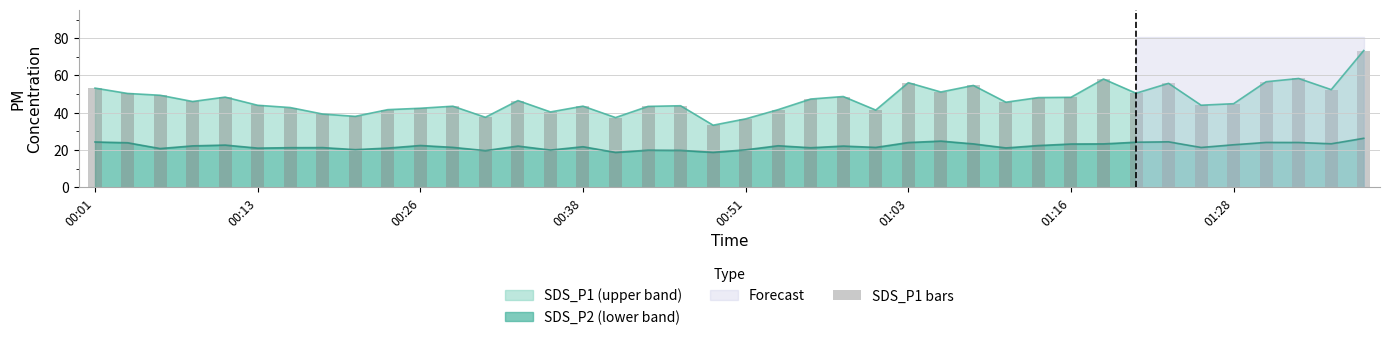

At which label is the value closest to 53?

00:01